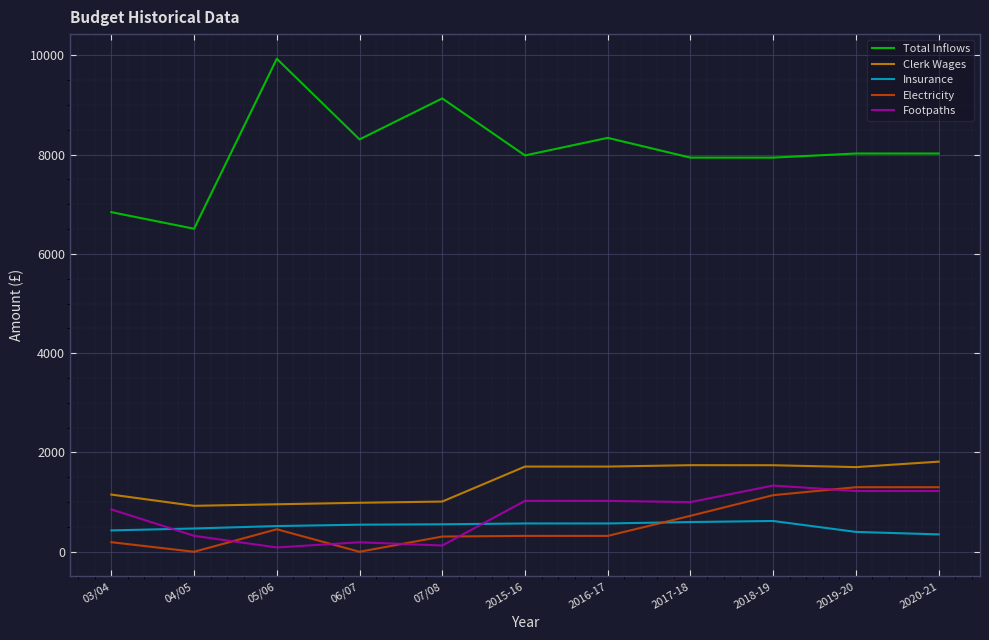

How many lines are shown in the chart?

5